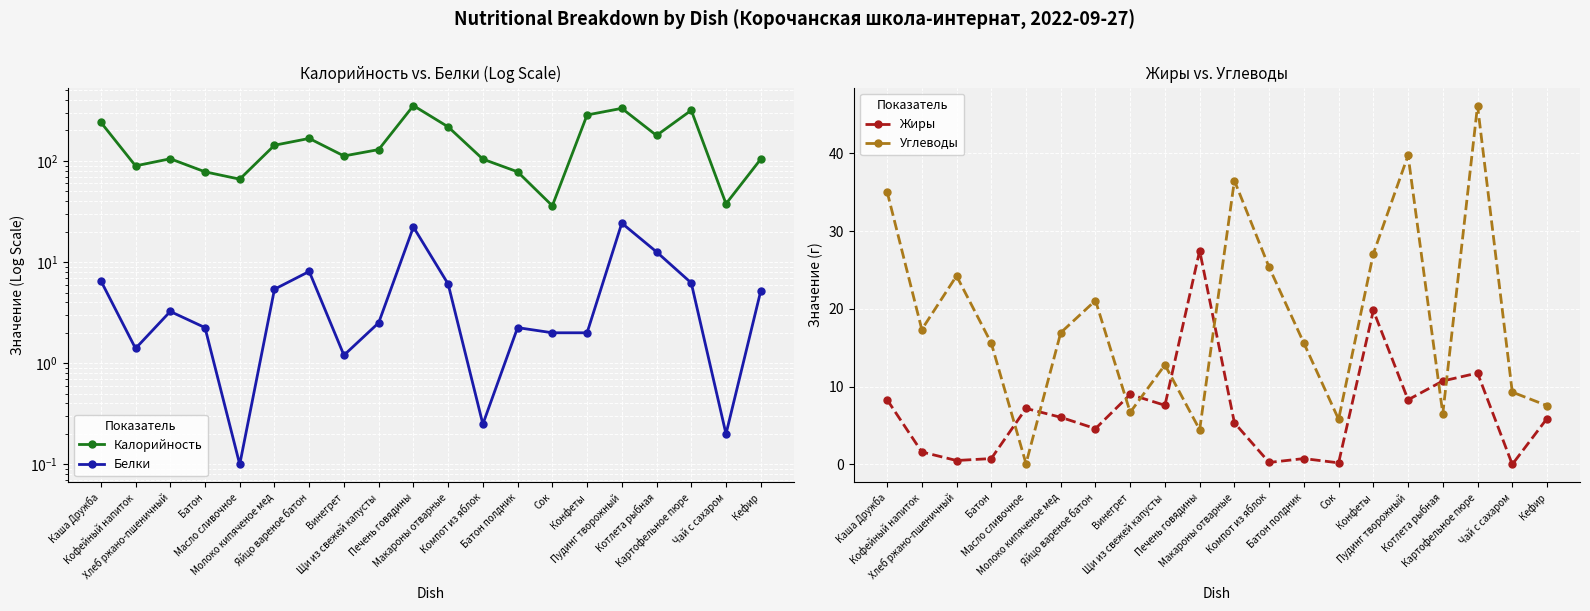

How many interior local valleys does the Жиры series have?

7